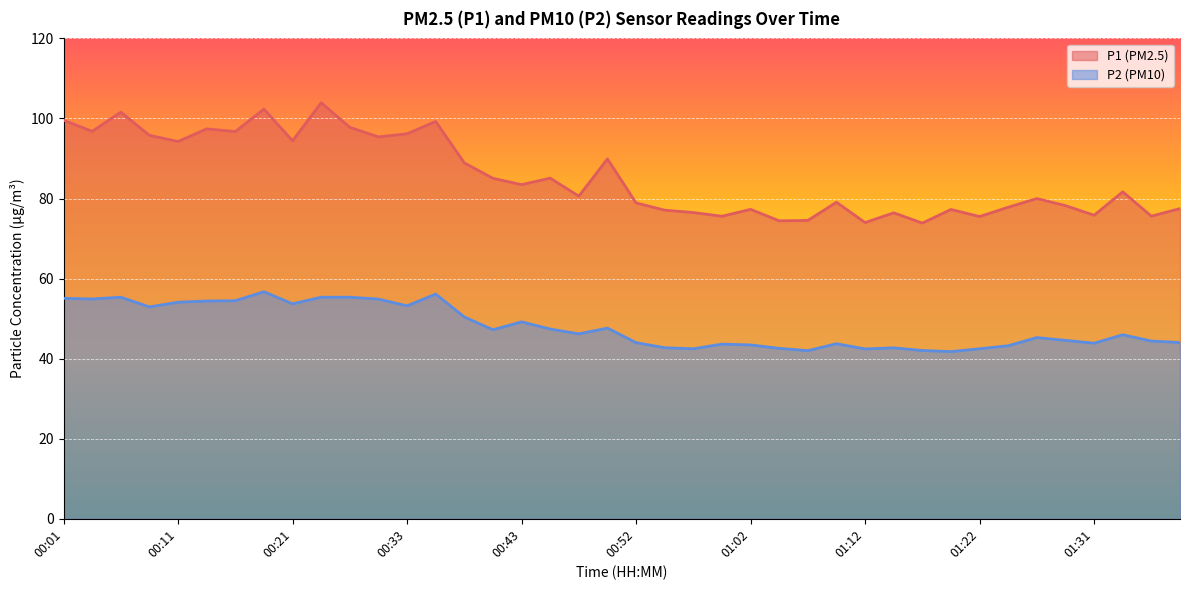

True or false: P2 and P1 intersect in this chart.

False